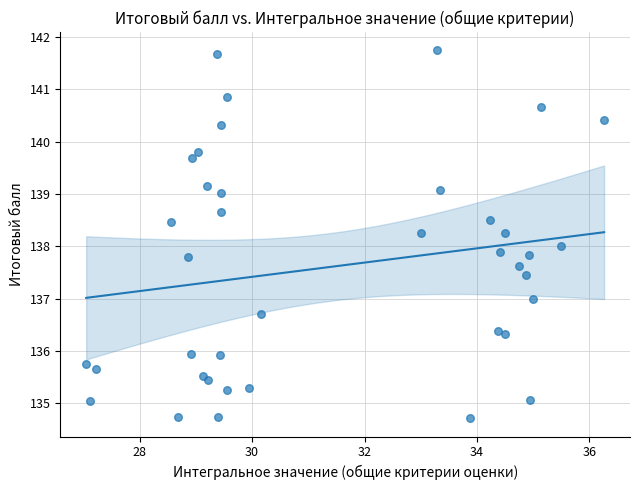

What is the range of X values (max minus min)?

9.2